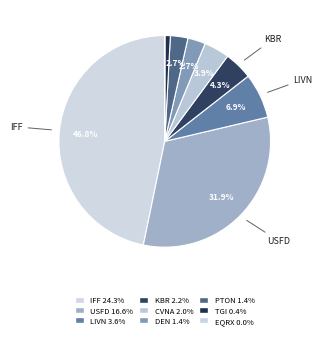

How many slices are in this pie chart?

9